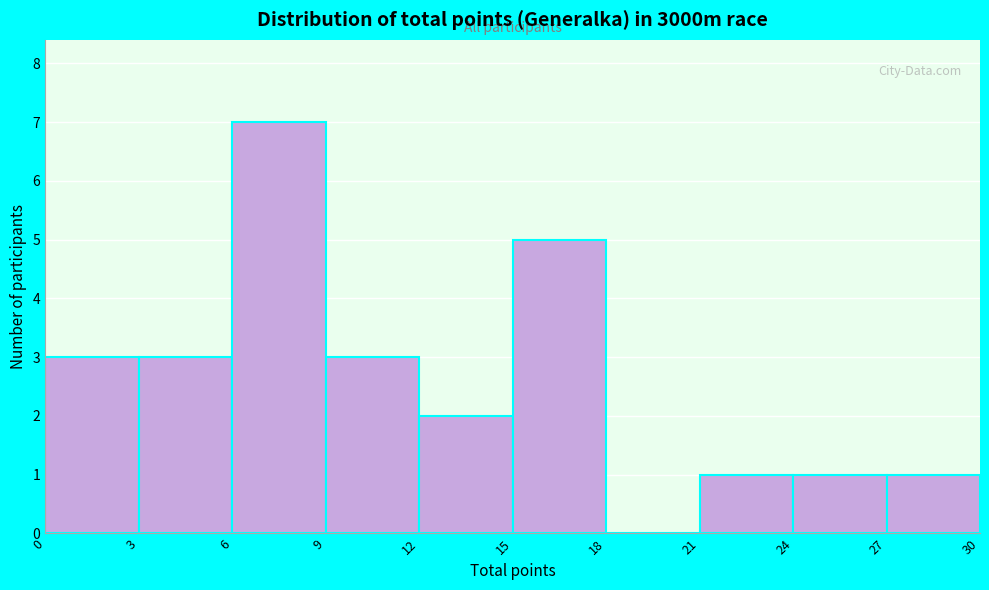

How tall is the bar that spans 0 to 3 on the x-axis? The values are not printed on the chart, so give them approximately, as read against the axis.

3